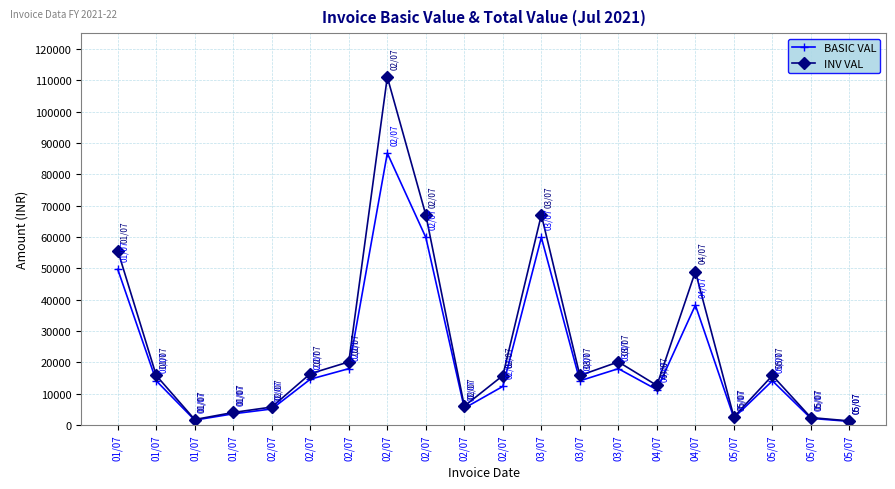

How many values in the INV VAL series are below 15820?

9